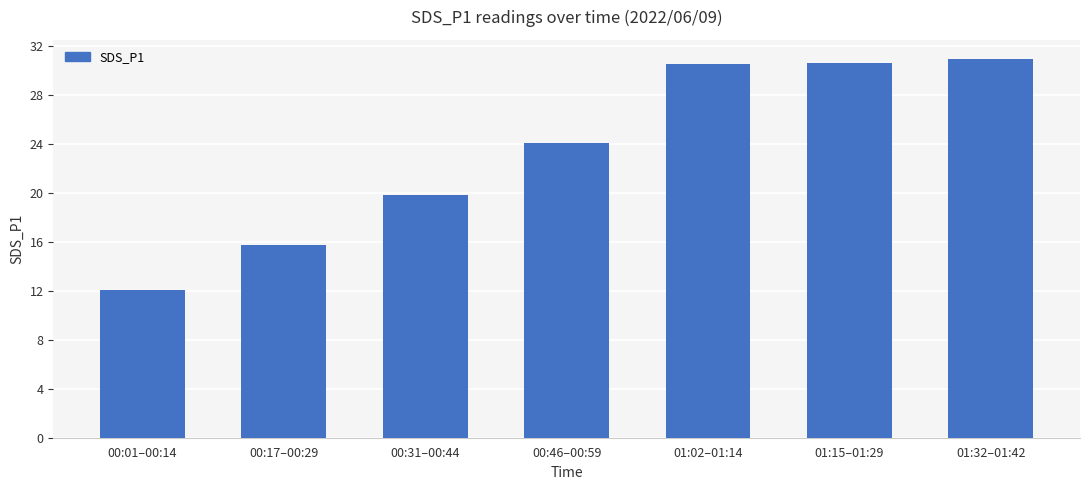

What is the change in value from 00:01–00:14 to 00:46–00:59?

+12.1